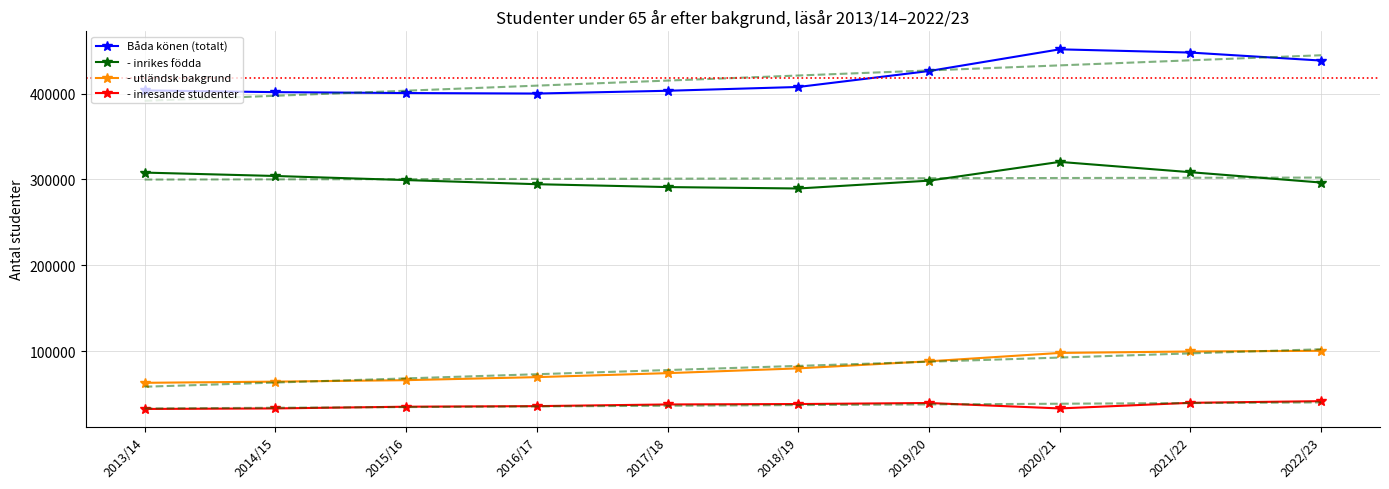

How many data points in Båda könen (totalt) are above 407601?

4